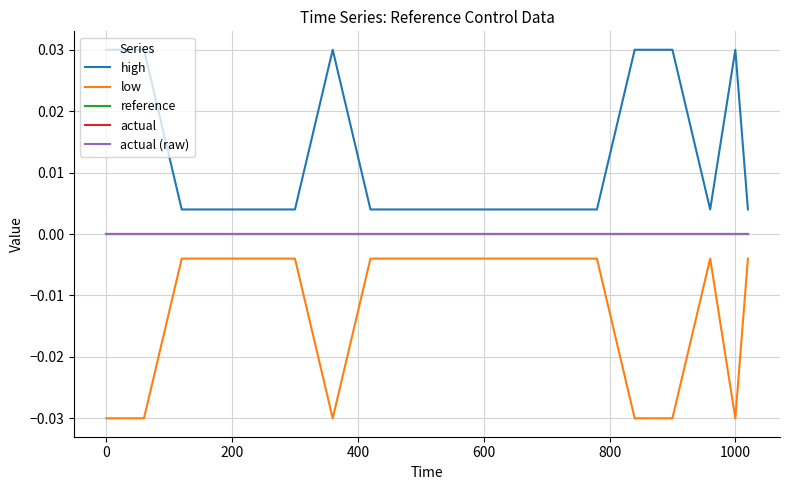

True or false: actual (raw) and low cross at least once.

False